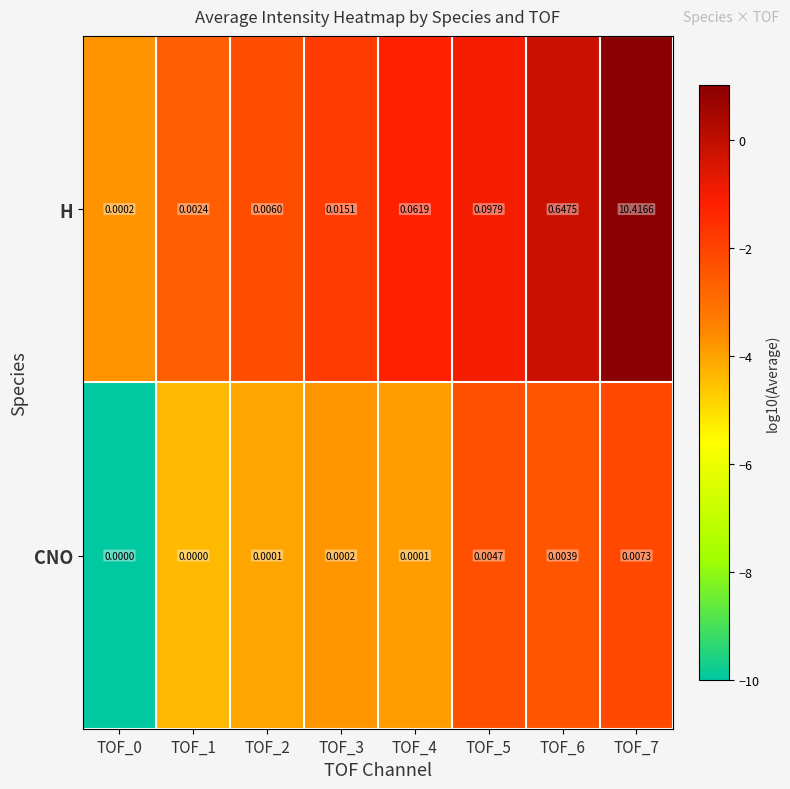

List the series in order of their peak value, lowest first.

CNO, H